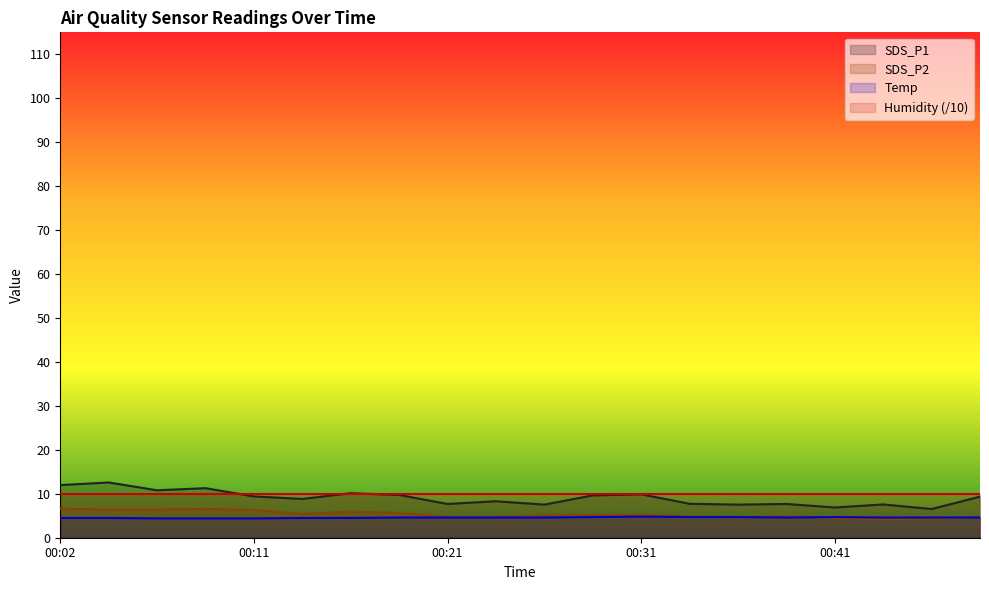

How many interior local peaks does the SDS_P1 series have?

7